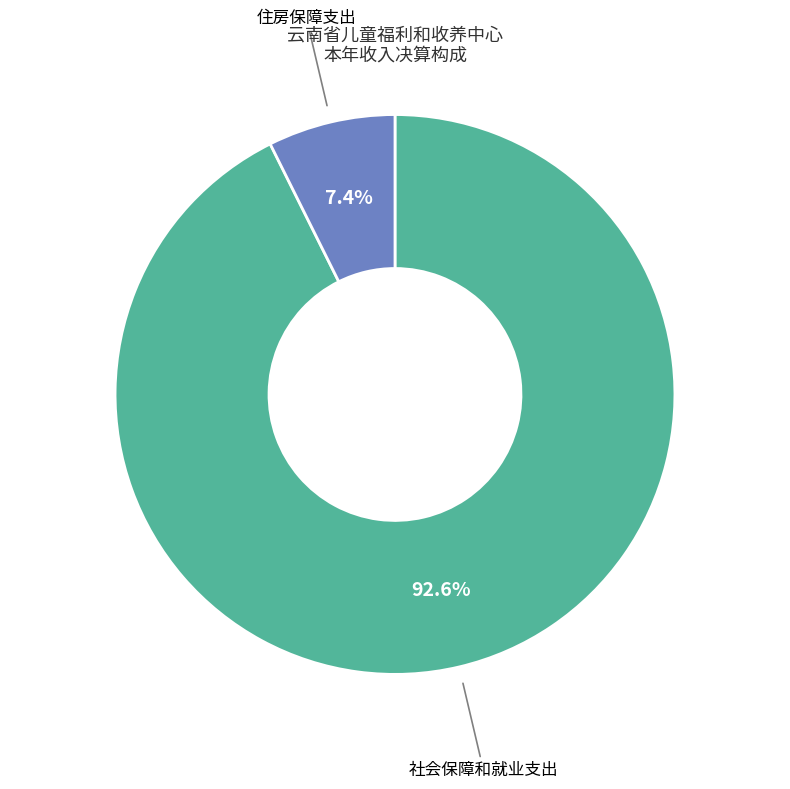

How many segments does this pie chart have?

2